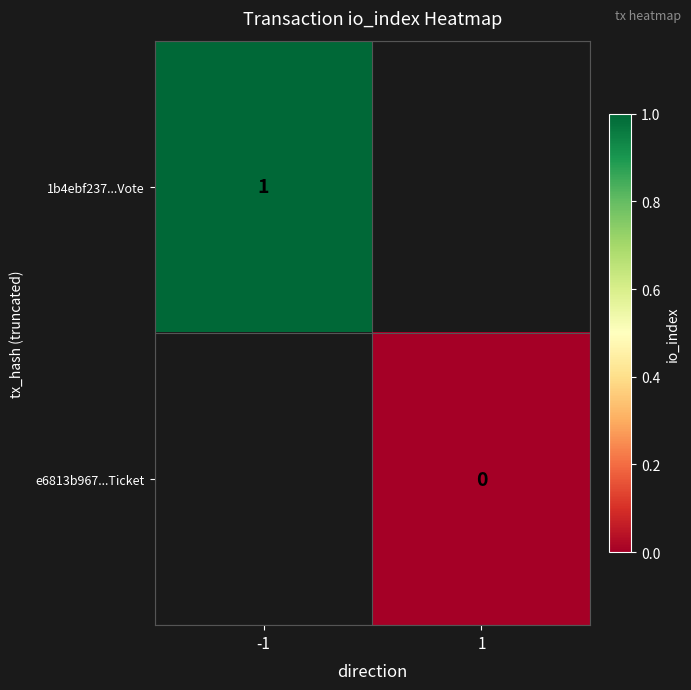

Count the number of data series in this chart.

2